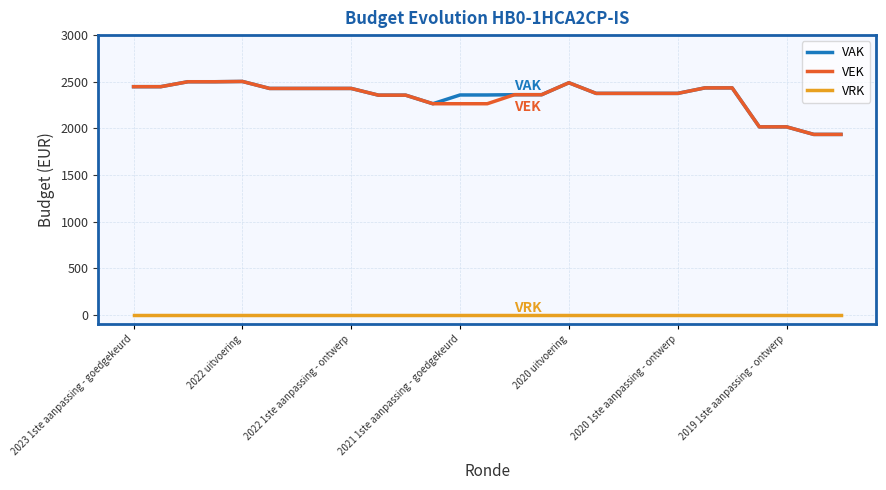

True or false: VRK and VAK intersect in this chart.

False